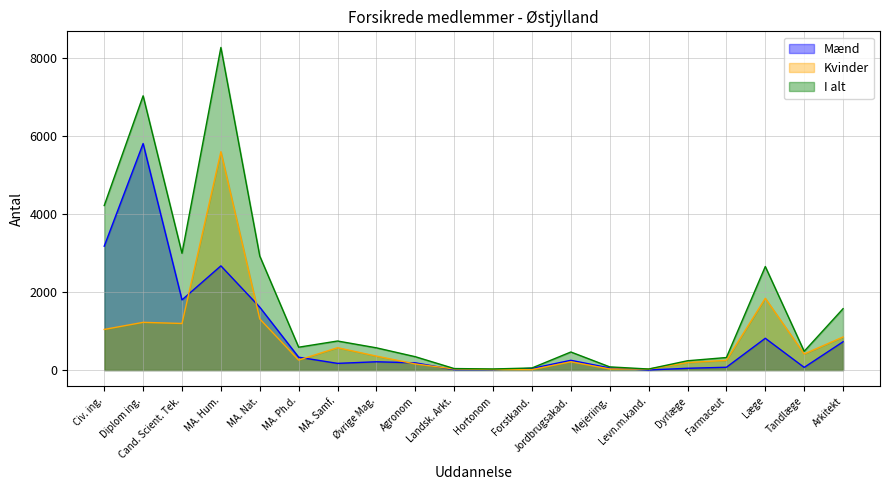

At which category does Kvinder reach its first local peak?

Diplom ing.